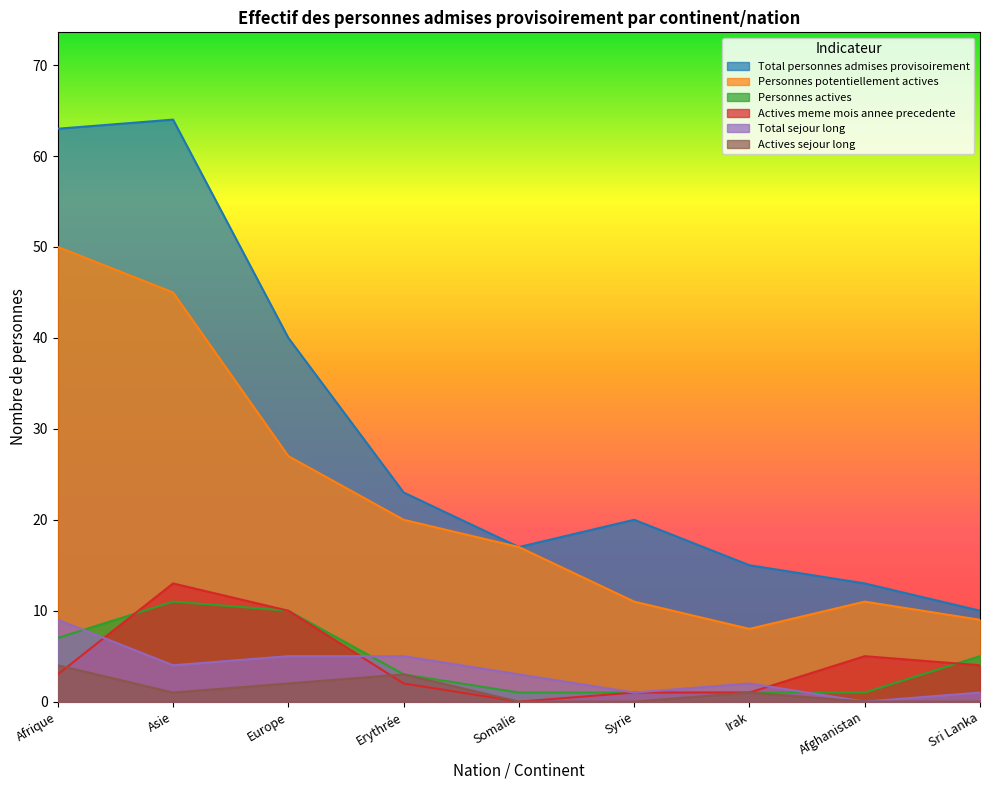

In Total sejour long, how many points are lower than both neighbors (excluding endpoints)?

3